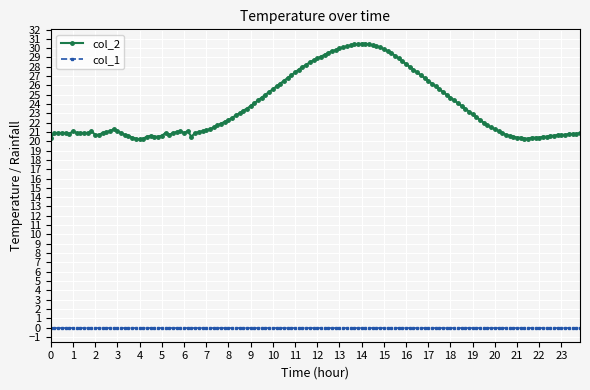

What is the lowest value of the col_2 series?

20.2